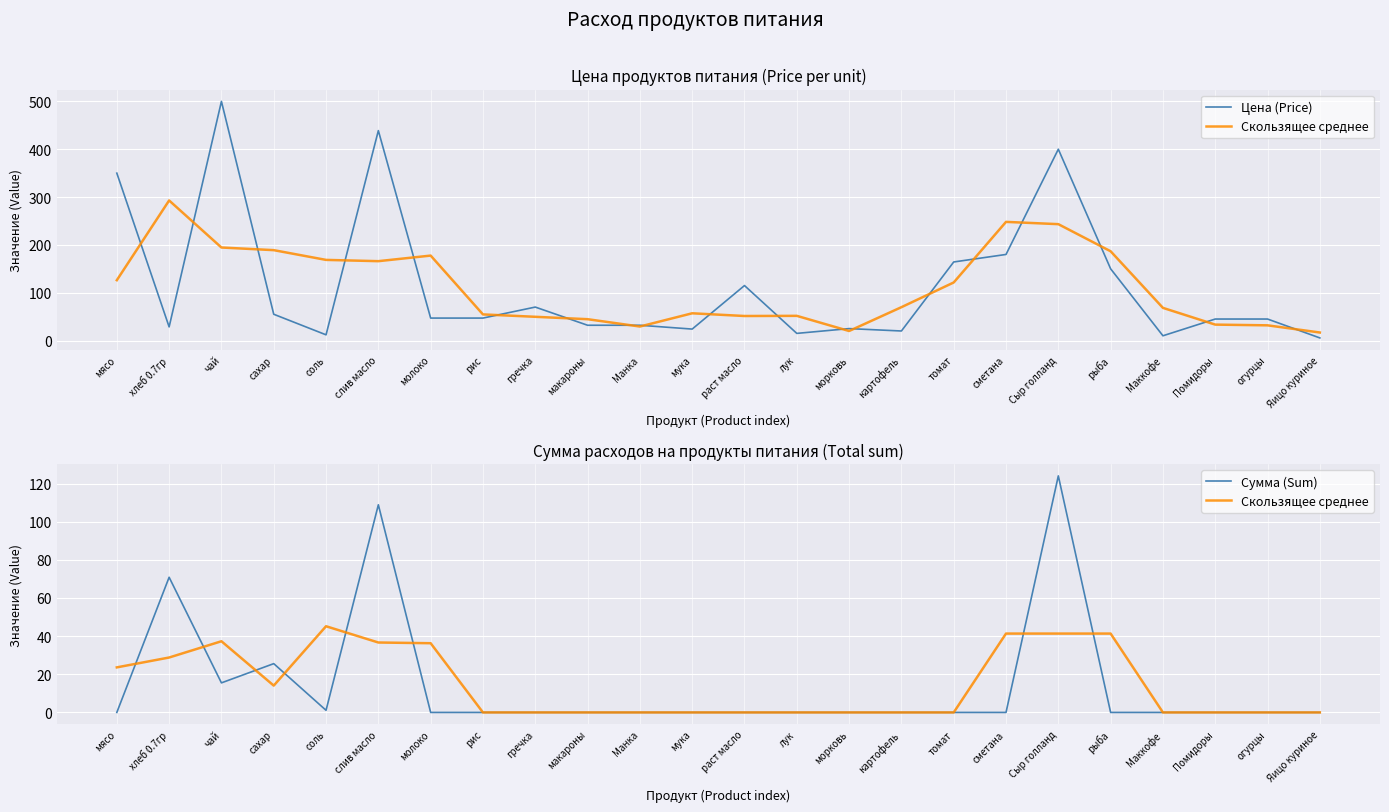

Is it true that Сумма (Sum) equals 0.0 at огурцы?

True